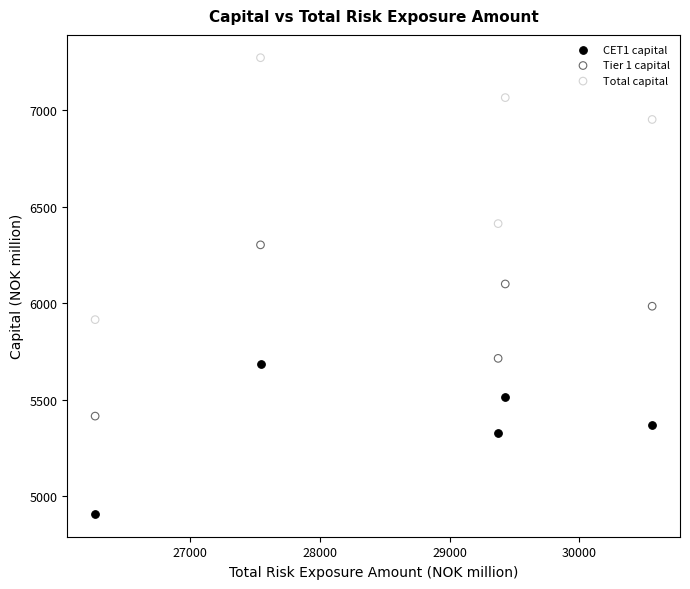

Across all data points, what is the range of Y values (max minus min)?

2363.4